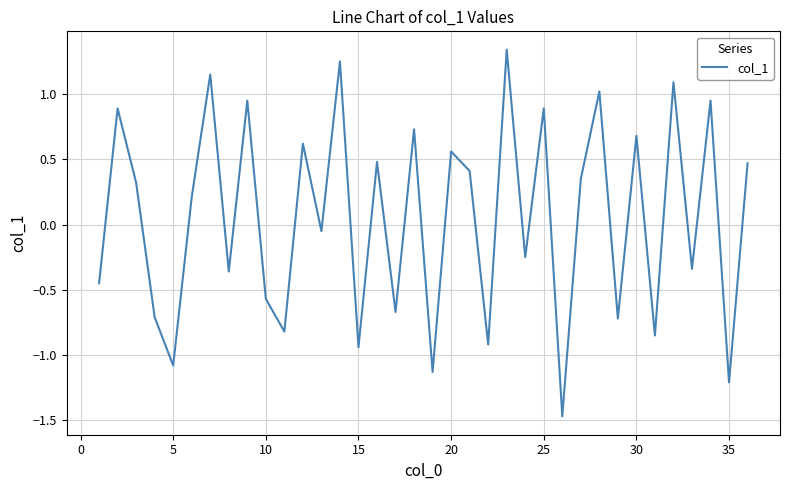

What is the difference between the maximum and minimum values?

2.8